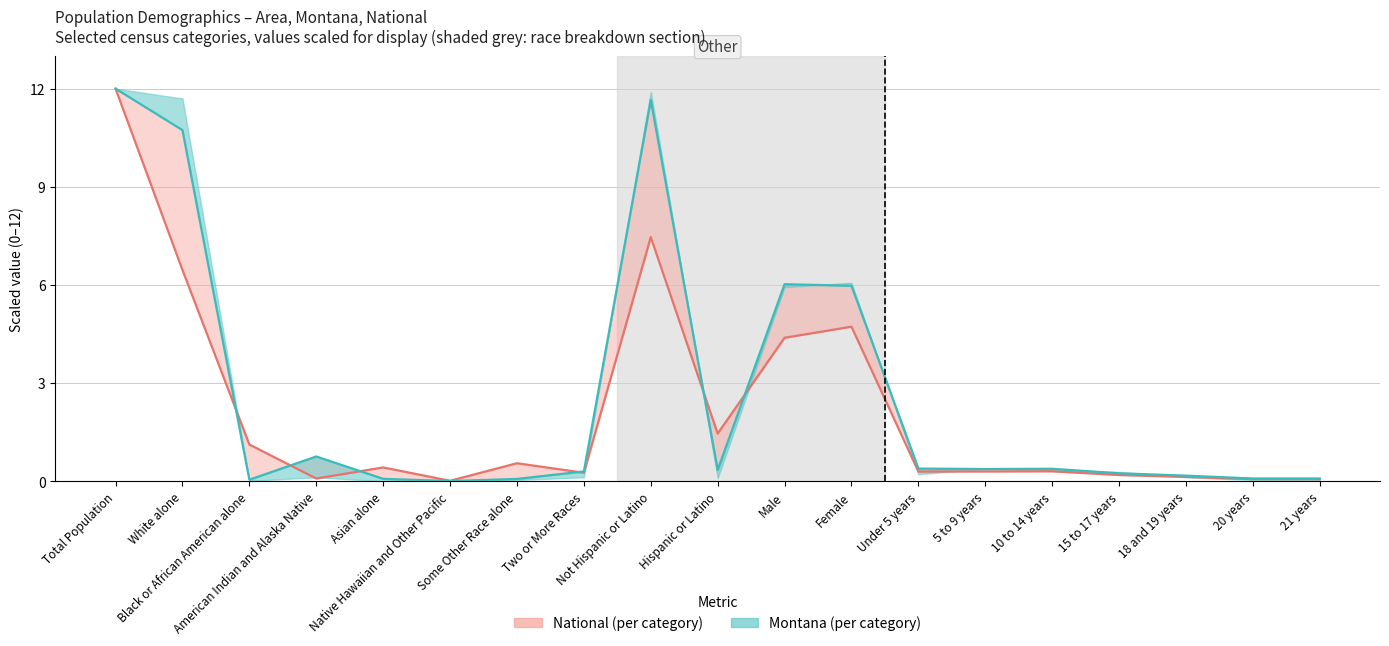

What is the maximum value shown in the chart?

12.0